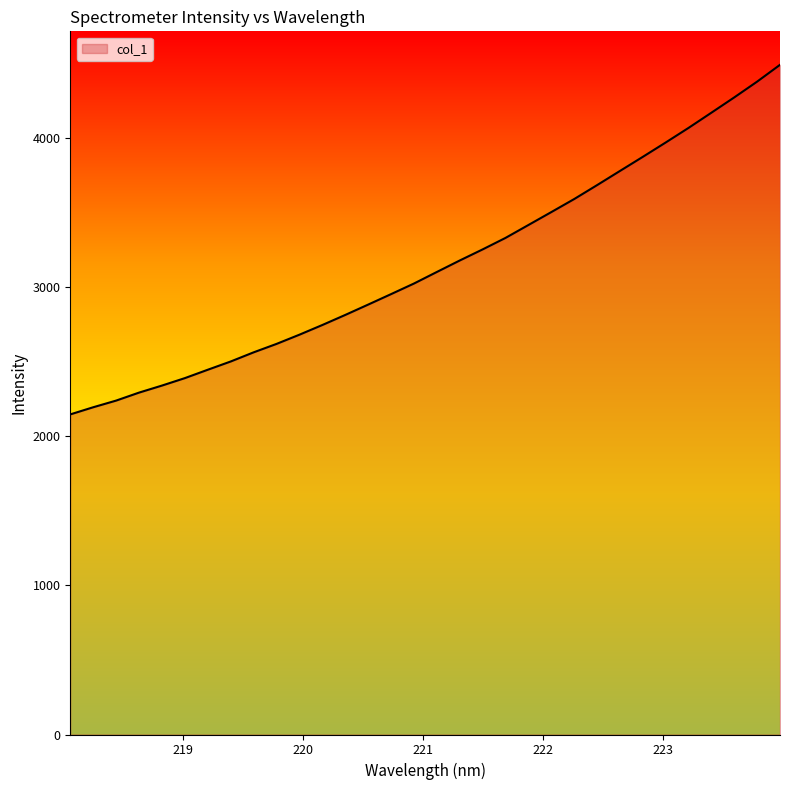

What is the sum of all values?

100948.7